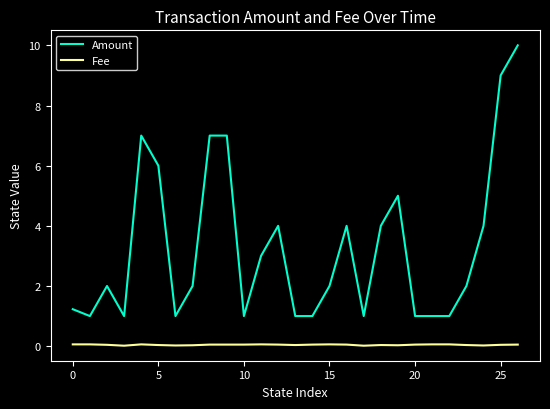

List the series in order of their peak value, lowest first.

Fee, Amount